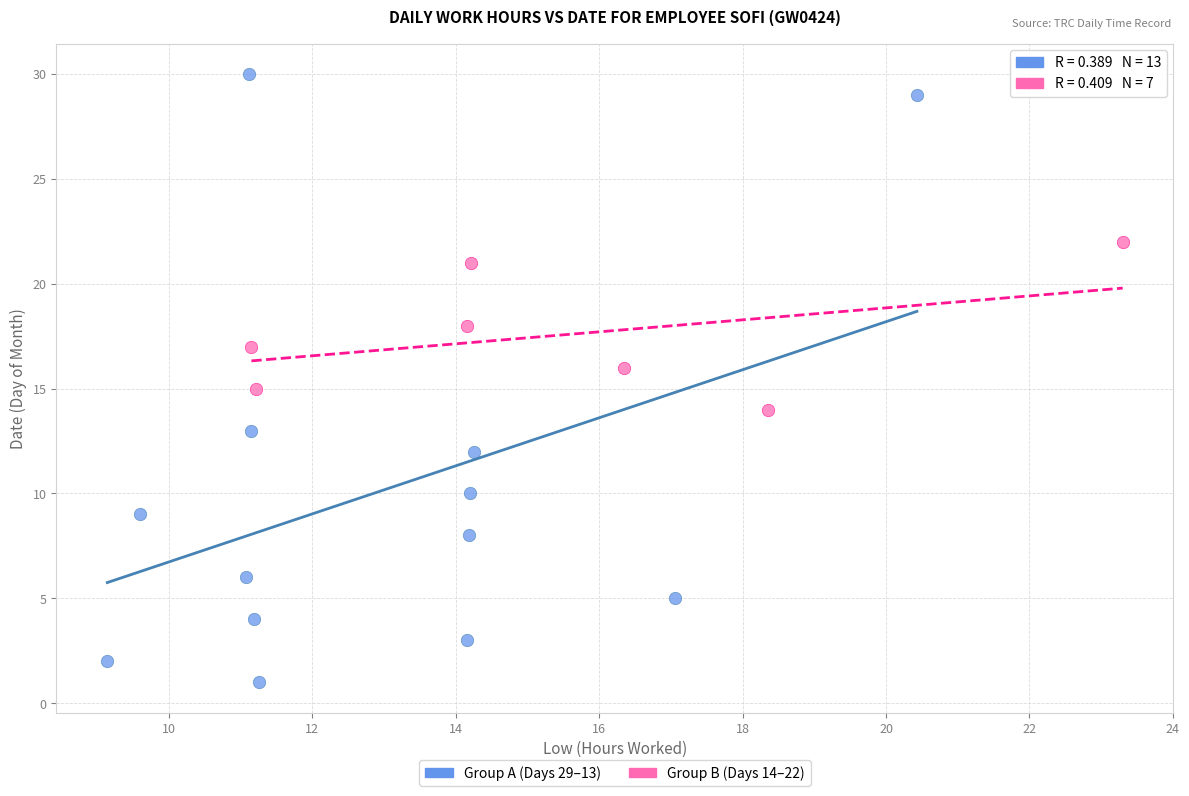

What are all the series names shown in the legend?

Group A (Days 29–13), Group B (Days 14–22)